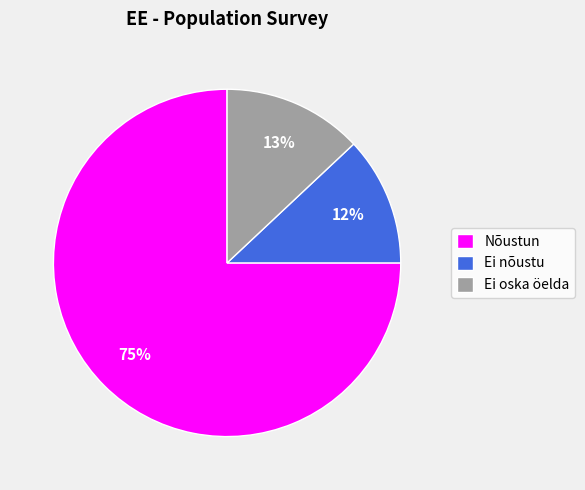

What is the ratio of the value at Ei oska öelda to the value at Ei nõustu?

1.1